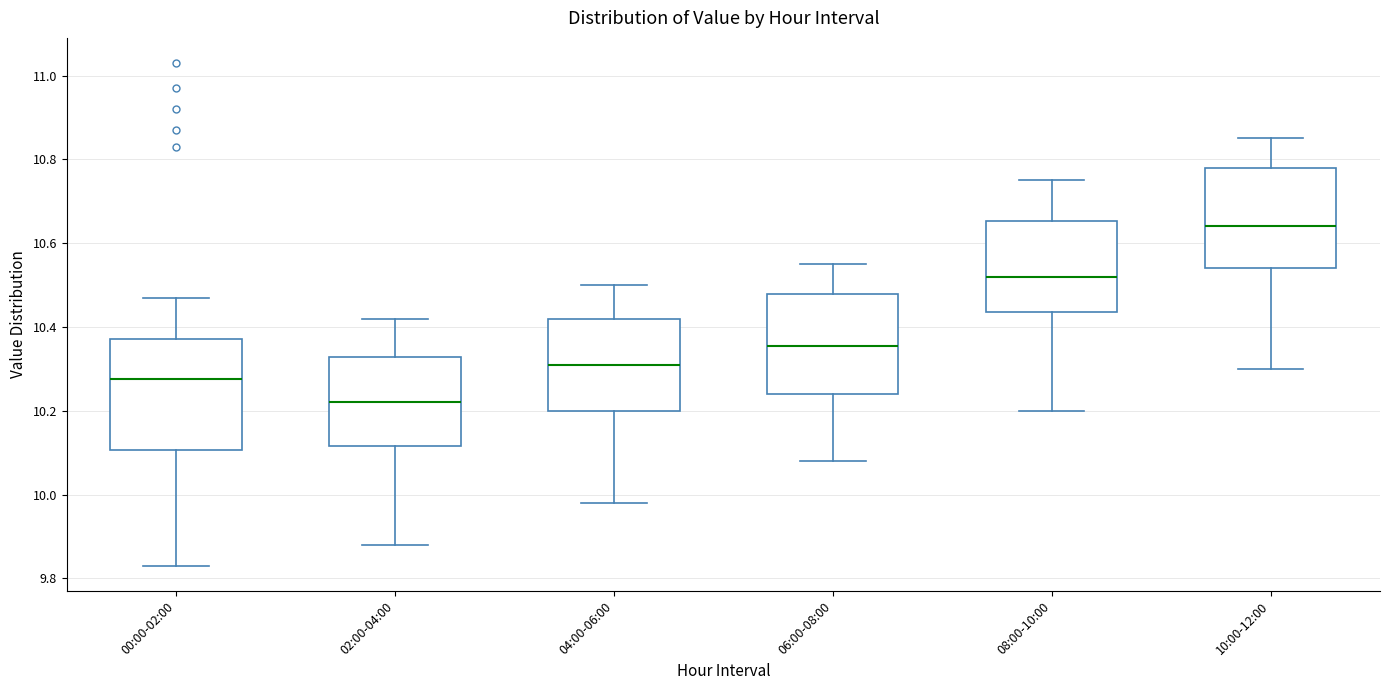

Reading left to right, read every box against the y-axis: the position of its median line, the range the box covers, and the ends of its whiskers. The values are not printed on the chart, so give them approximately, as read against the axis.

00:00-02:00: median 10.28, box 10.10 to 10.38, whiskers 9.84 to 10.48
02:00-04:00: median 10.22, box 10.12 to 10.32, whiskers 9.88 to 10.42
04:00-06:00: median 10.32, box 10.20 to 10.42, whiskers 9.98 to 10.50
06:00-08:00: median 10.36, box 10.24 to 10.48, whiskers 10.08 to 10.56
08:00-10:00: median 10.52, box 10.44 to 10.66, whiskers 10.20 to 10.76
10:00-12:00: median 10.64, box 10.54 to 10.78, whiskers 10.30 to 10.86